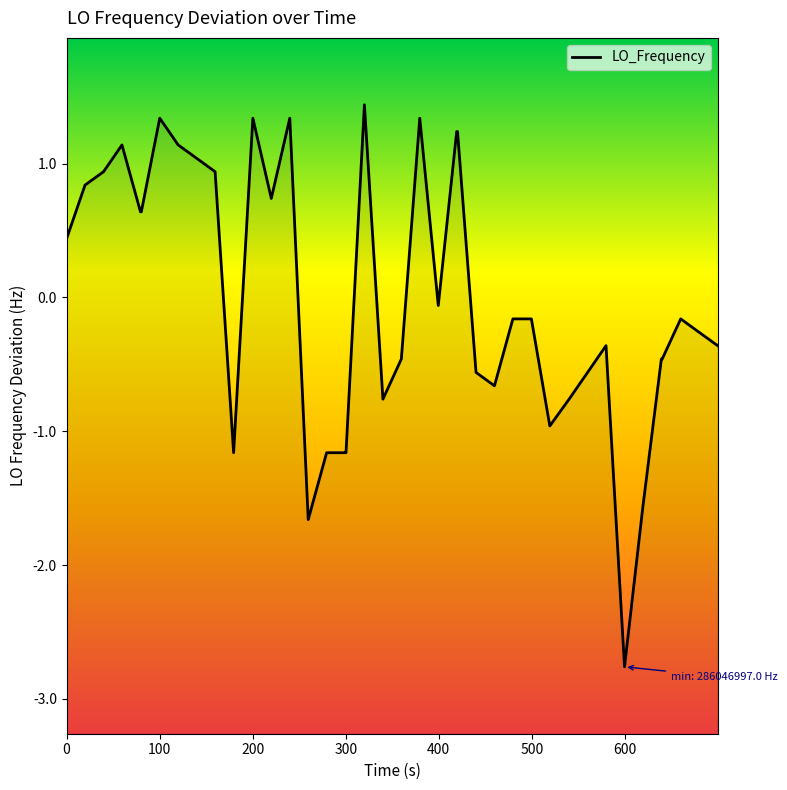

How many negative values are there?

23